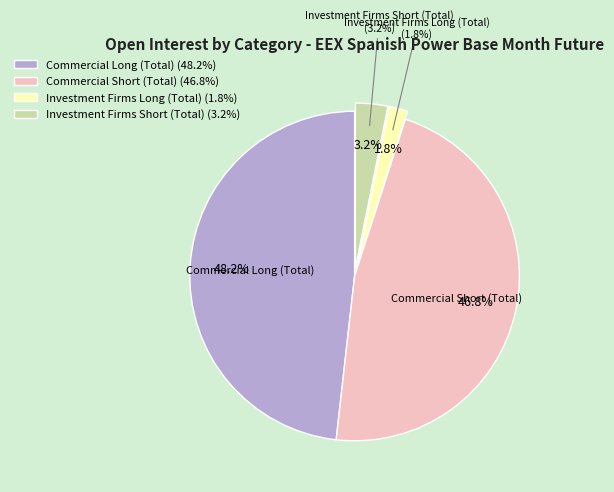

To the nearest percent, what percentage of the pie is Commercial Long (Total)?

48%